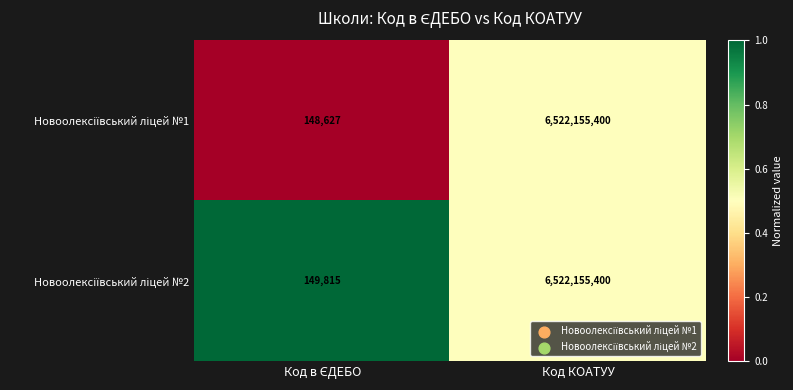

What is the minimum value shown in the chart?

148627